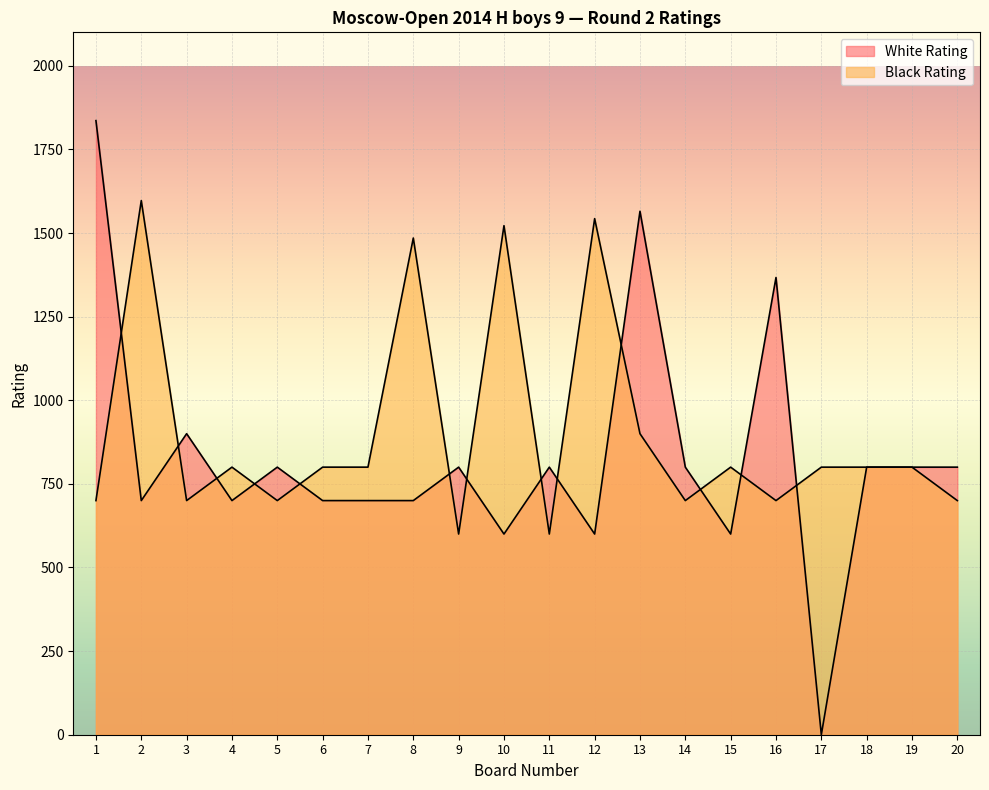

What are all the series names shown in the legend?

White Rating, Black Rating